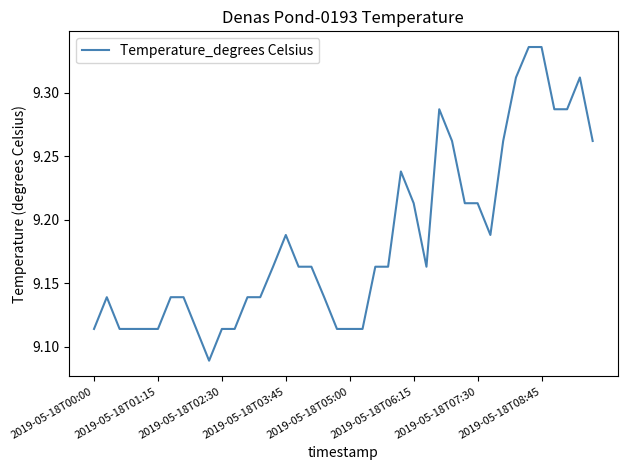

How many lines are shown in the chart?

1